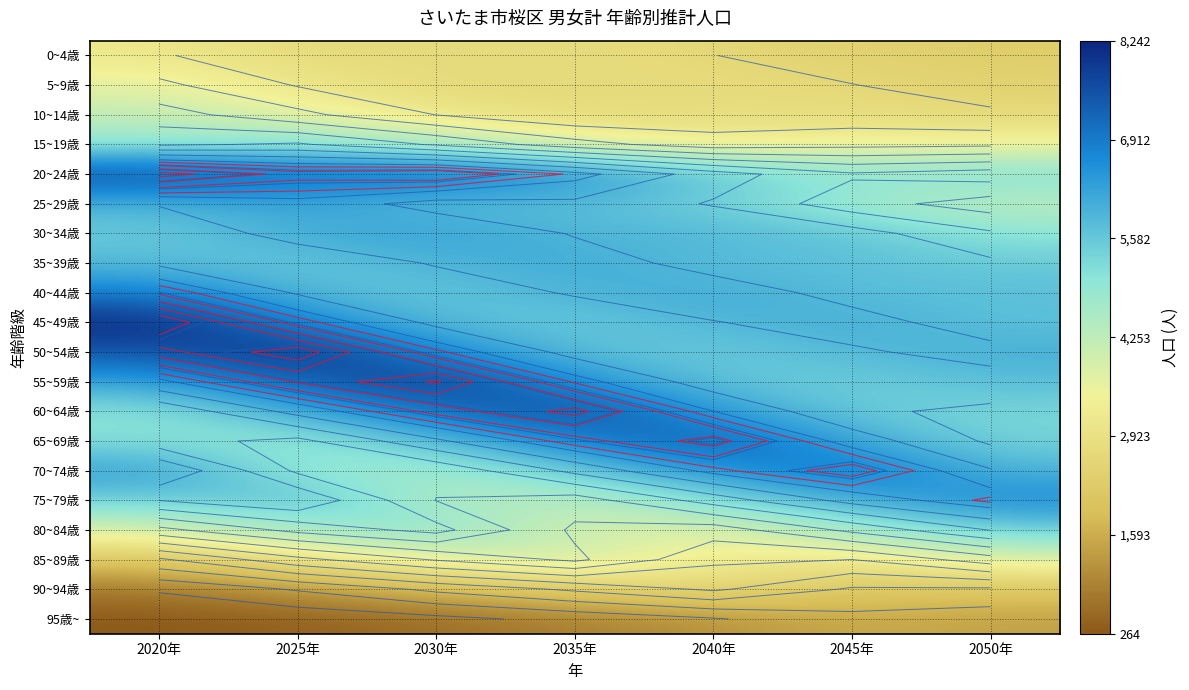

List the labels in order of 85~89歳 value, smallest first.

2020年, 2025年, 2045年, 2040年, 2030年, 2050年, 2035年